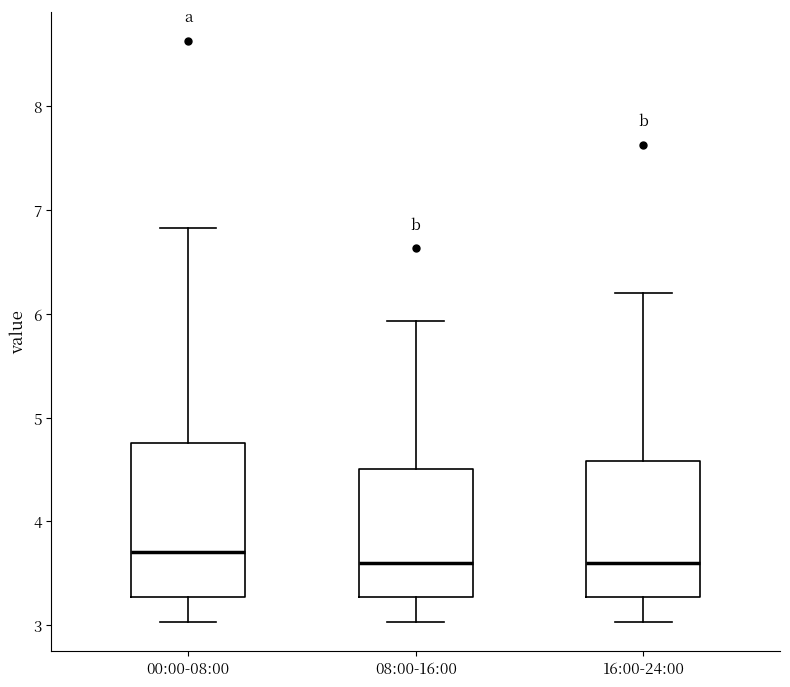

Reading left to right, read every box against the y-axis: the position of its median line, the range the box covers, and the ends of its whiskers. The values are not printed on the chart, so give them approximately, as read against the axis.

00:00-08:00: median 3.7, box 3.3 to 4.8, whiskers 3.0 to 6.8
08:00-16:00: median 3.6, box 3.3 to 4.5, whiskers 3.0 to 5.9
16:00-24:00: median 3.6, box 3.3 to 4.6, whiskers 3.0 to 6.2